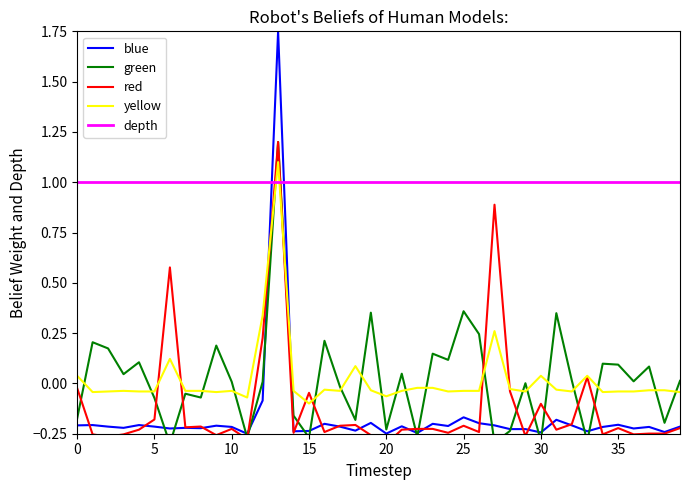

At how many categories does at least one series exceed 0?

40